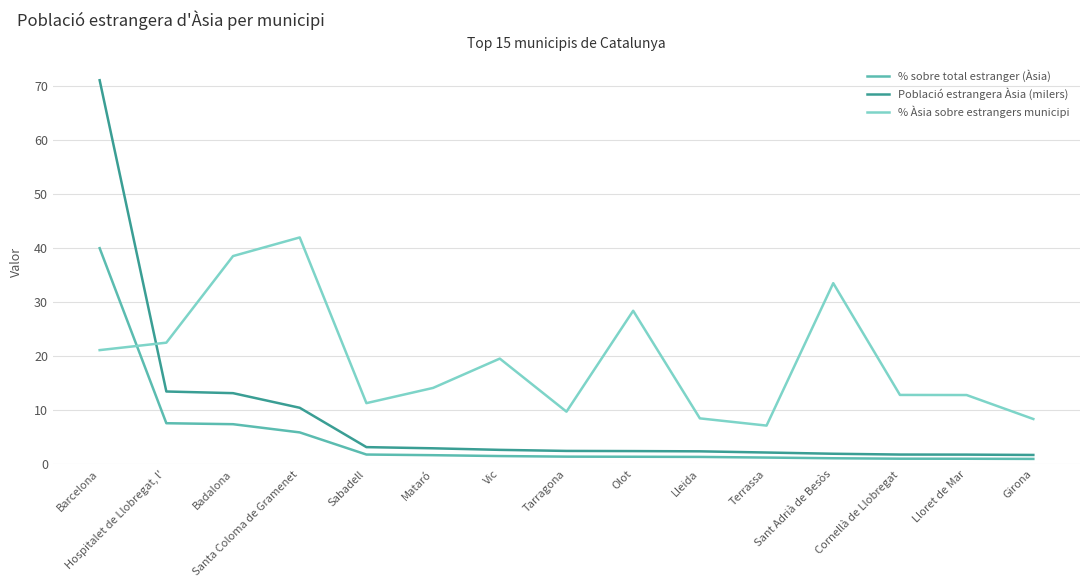

What position from the left is Lleida?

10